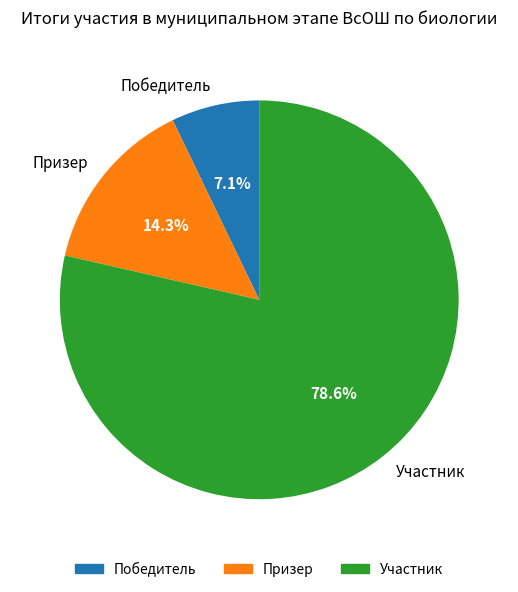

What percentage is the Призер slice, to the nearest percent?

14%